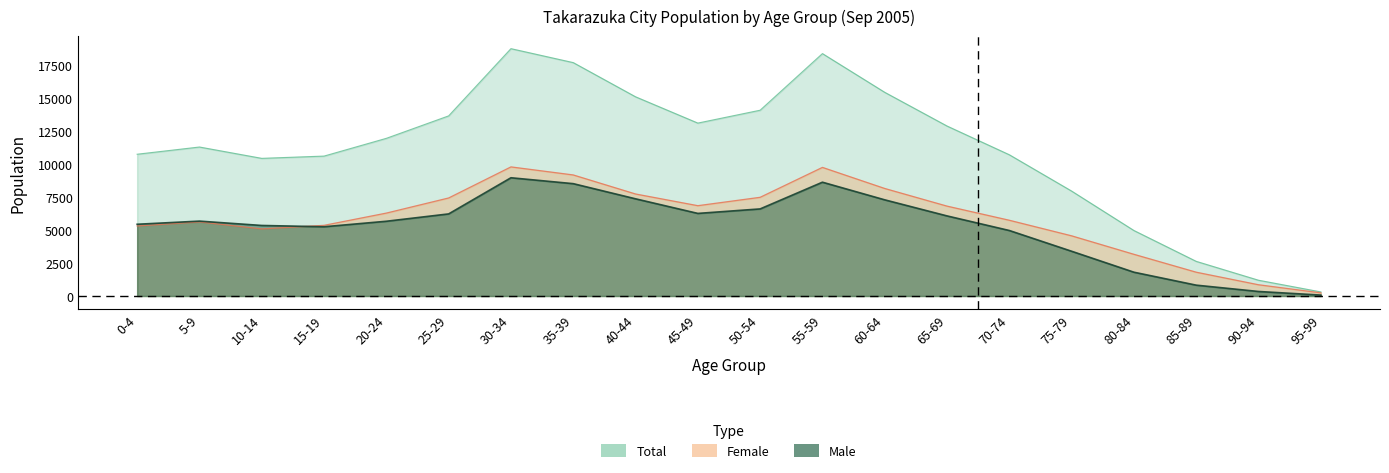

Reading left to right, extract all data points from this chart.

Male: 5445	5684	5354	5256	5674	6231	8975	8527	7377	6269	6610	8638	7299	6079	4971	3396	1806	823	343	70
Female: 5316	5625	5094	5364	6294	7441	9800	9189	7744	6856	7492	9762	8162	6823	5750	4568	3165	1807	854	240
Total: 10761	11309	10448	10620	11968	13672	18775	17716	15121	13125	14102	18400	15461	12902	10721	7964	4971	2630	1197	310